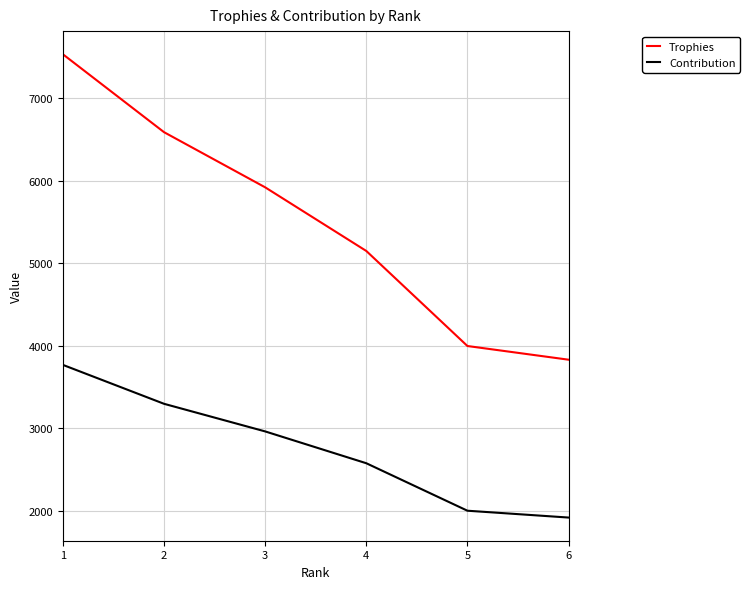

Reading left to right, list all the values displayed in this chart.

Trophies: 7535	6590	5921	5149	3996	3830
Contribution: 3767	3295	2960	2574	1998	1915